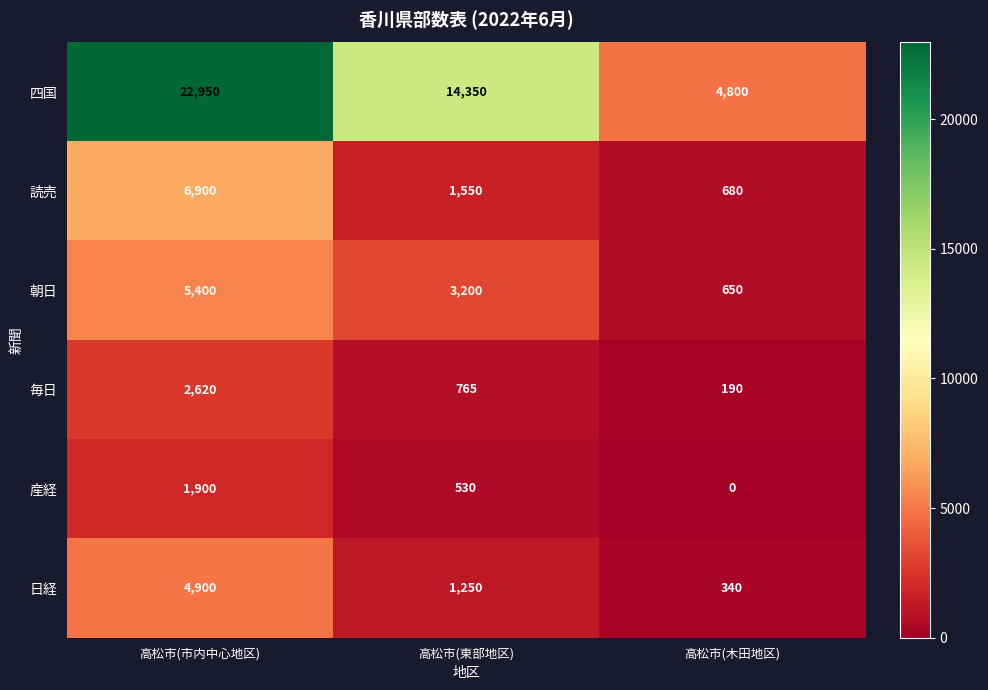

Which series has the largest total across all categories?

四国